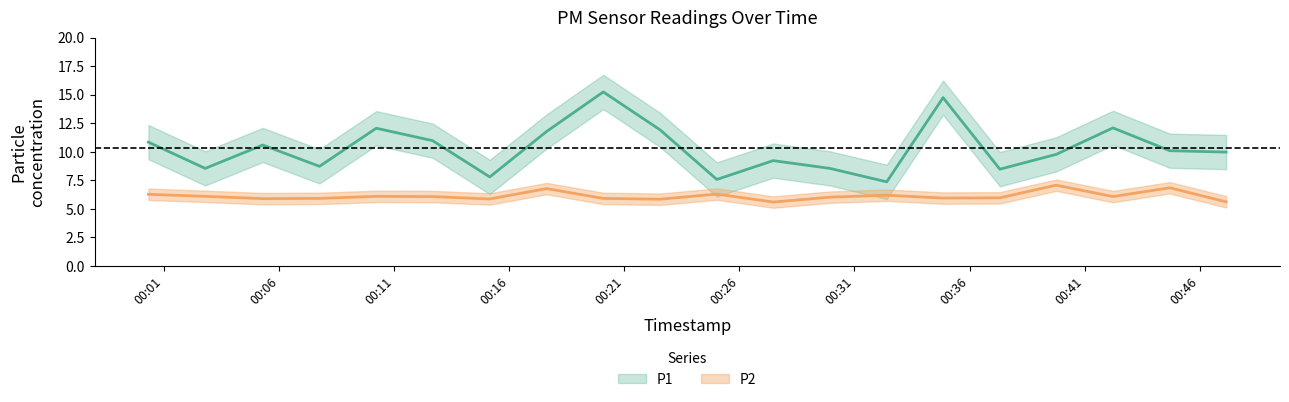

Which series has the largest total across all categories?

P1